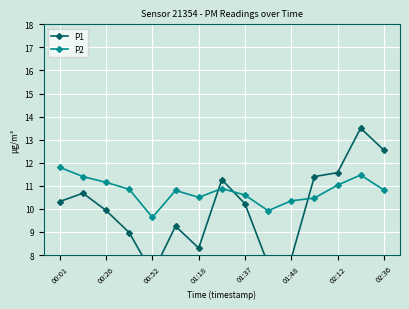

At which category does P2 reach its first local valley?

00:52